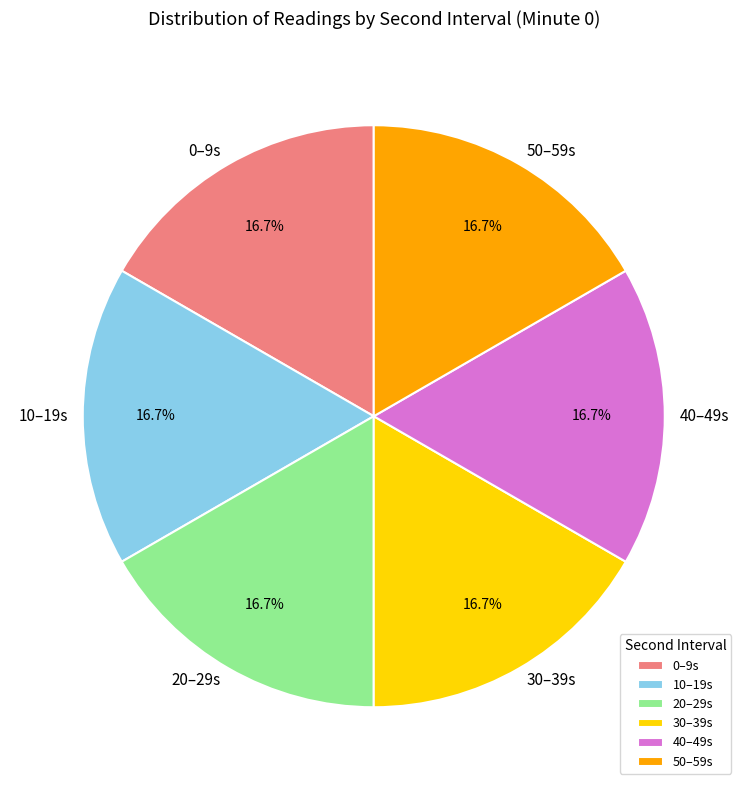

To the nearest percent, what is the difference between the largest and smallest slice percentages?

0%